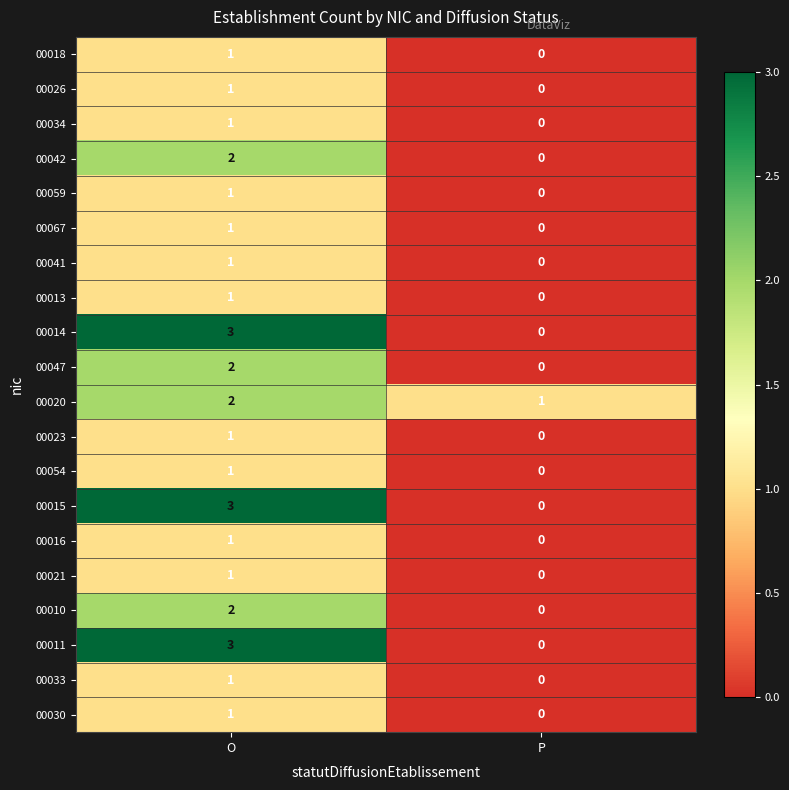

Which category has the highest value in the 00030 series?

O